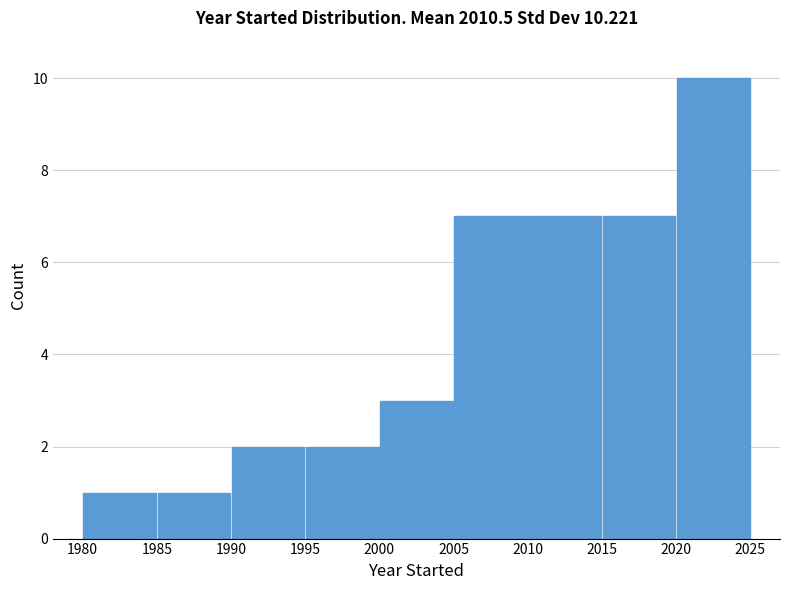

Reading left to right, list every bar in this chart as the range it spans on the x-axis followed by its height. The values are not printed on the chart, so give them approximately, as read against the axis.

1980 to 1985: 1
1985 to 1990: 1
1990 to 1995: 2
1995 to 2000: 2
2000 to 2005: 3
2005 to 2010: 7
2010 to 2015: 7
2015 to 2020: 7
2020 to 2025: 10